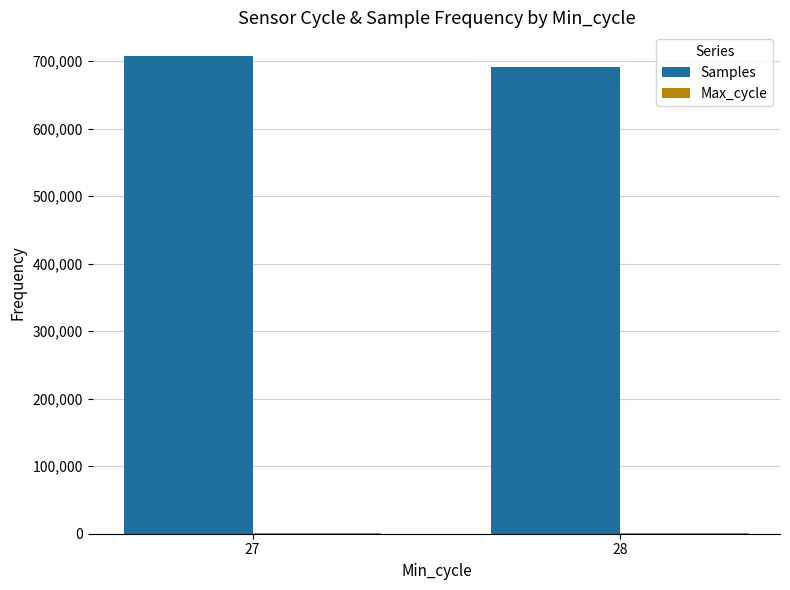

What is the greatest value displayed?

707163